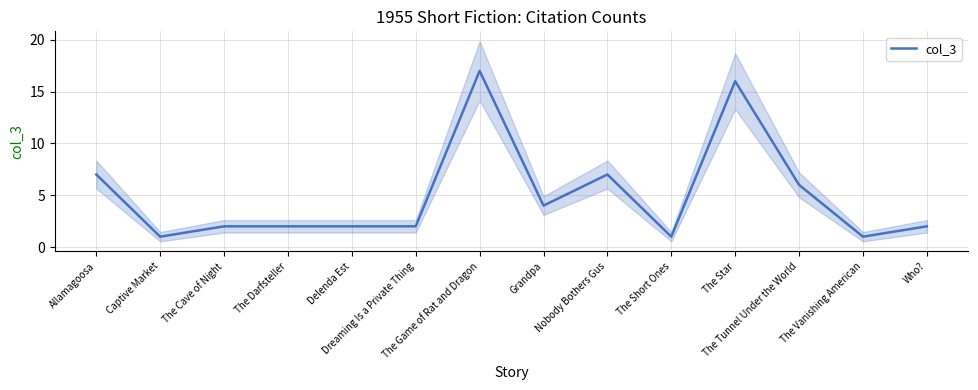

Which has a higher value, The Cave of Night or The Game of Rat and Dragon?

The Game of Rat and Dragon